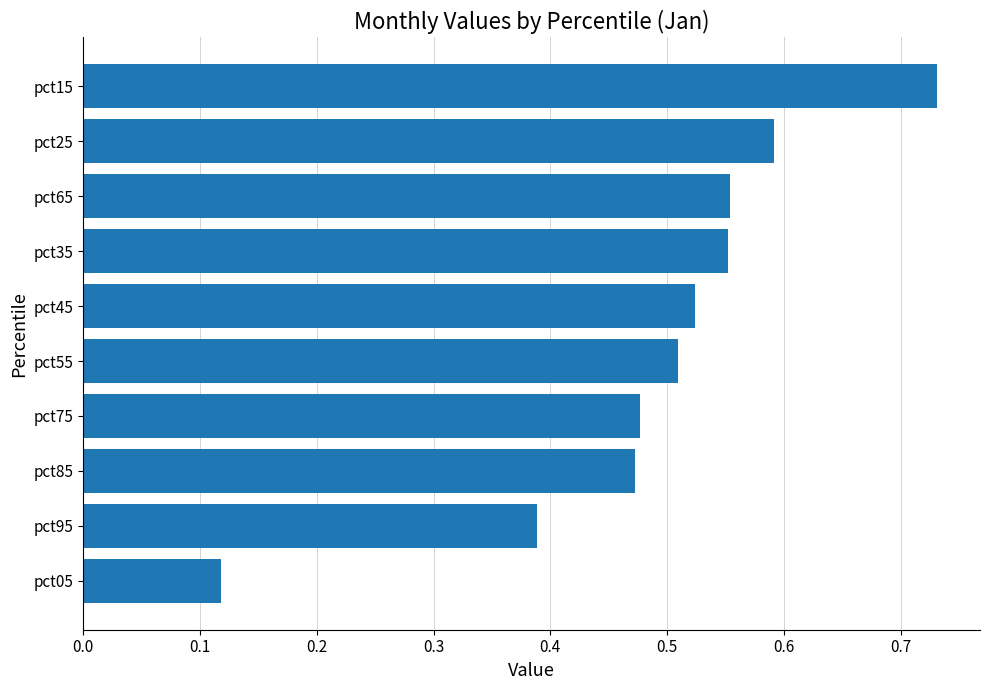

Which category has the highest value across all series?

pct15